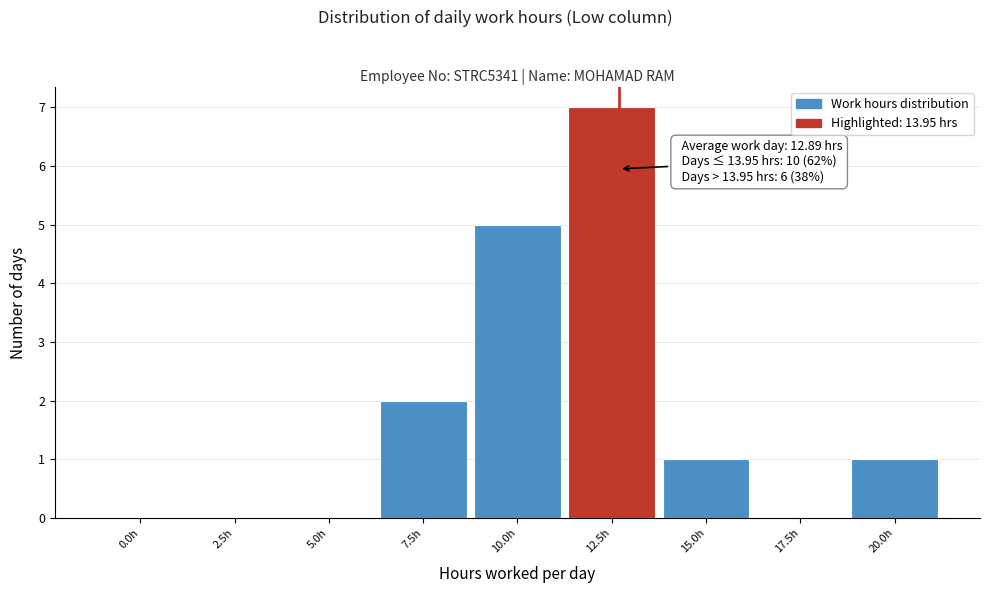

Reading left to right, transcribe all the data shown in this chart.

0.0h=0	2.5h=0	5.0h=0	7.5h=2	10.0h=5	12.5h=7	15.0h=1	17.5h=0	20.0h=1